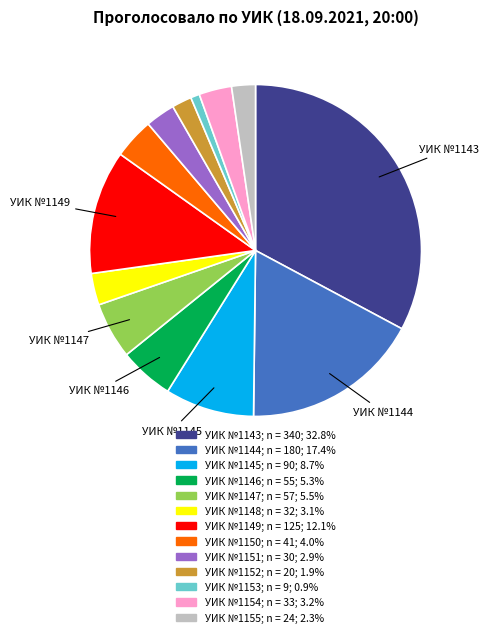

What is the ratio of the value at УИК №1150 to the value at УИК №1147?

0.7